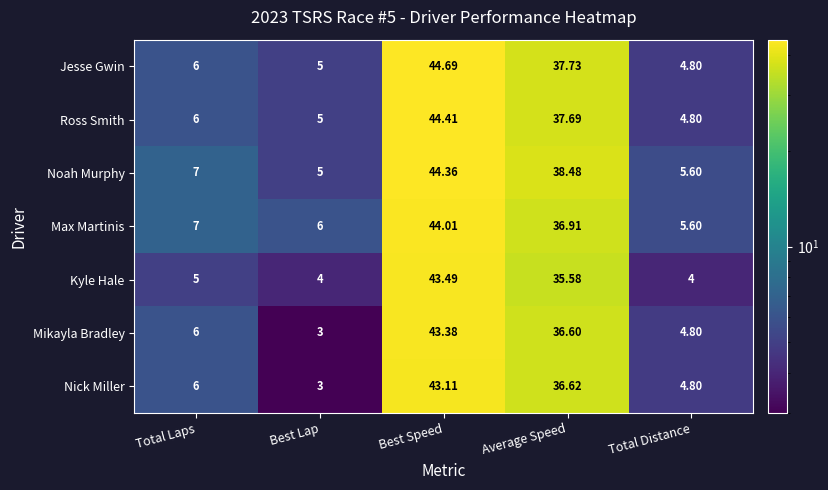

Which series has the largest total across all categories?

Noah Murphy